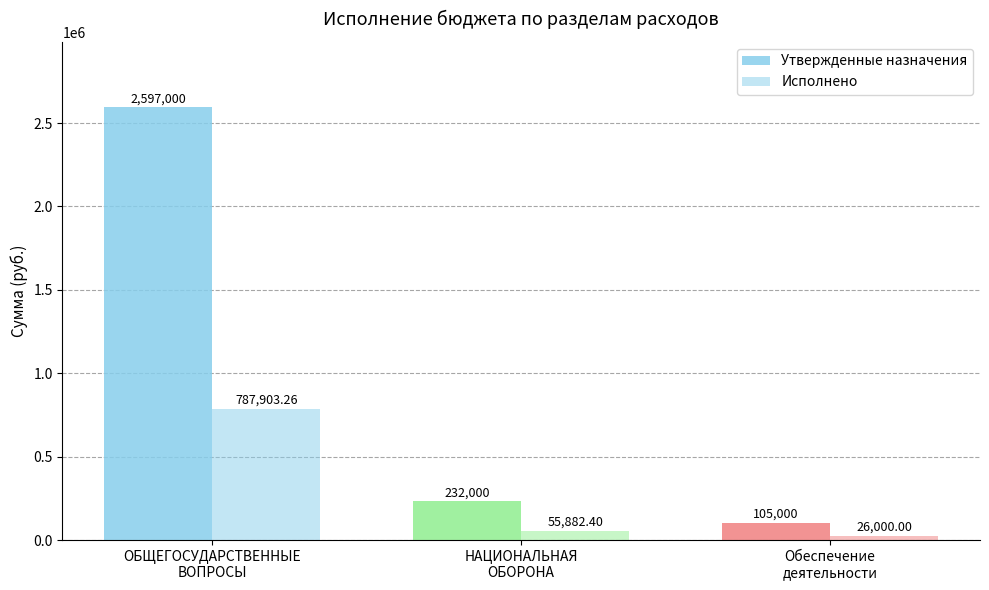

Reading left to right, list all the values displayed in this chart.

Утвержденные назначения: 2597000.0	232000.0	105000.0
Исполнено: 787903.3	55882.4	26000.0